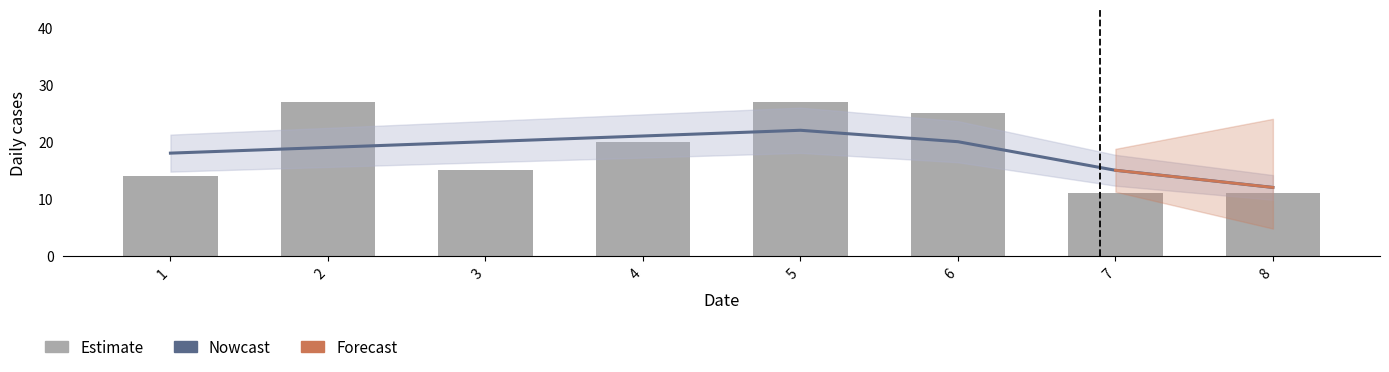

Is it true that Nowcast equals 34 at 6?

False